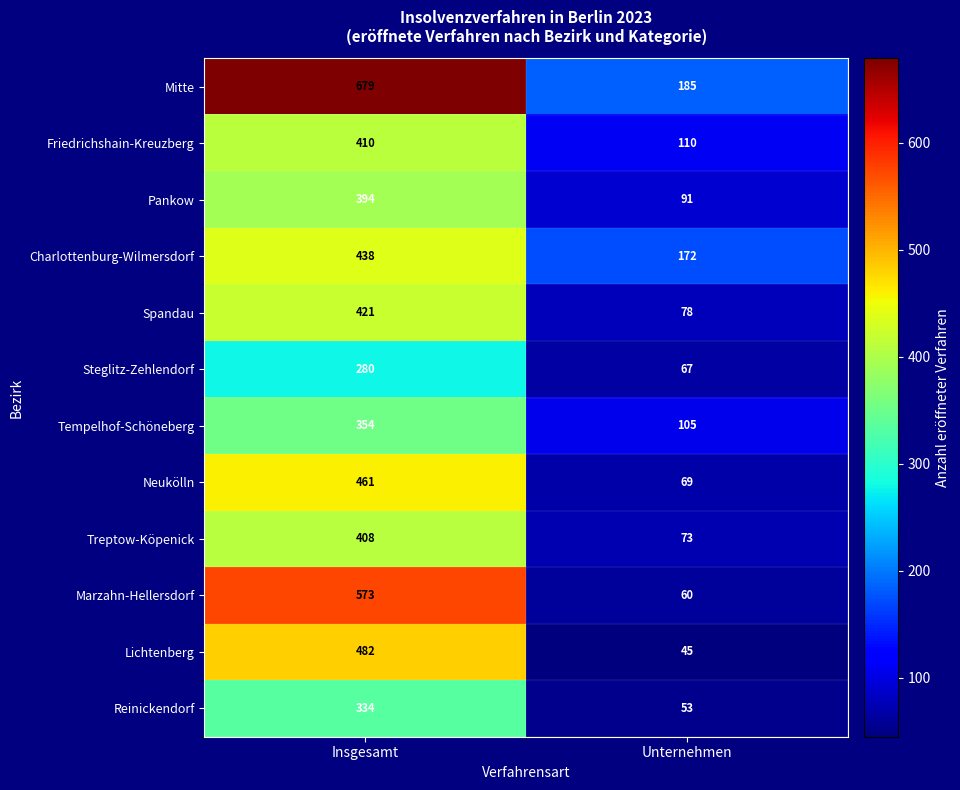

Which category has the lowest value in the Treptow-Köpenick series?

Unternehmen